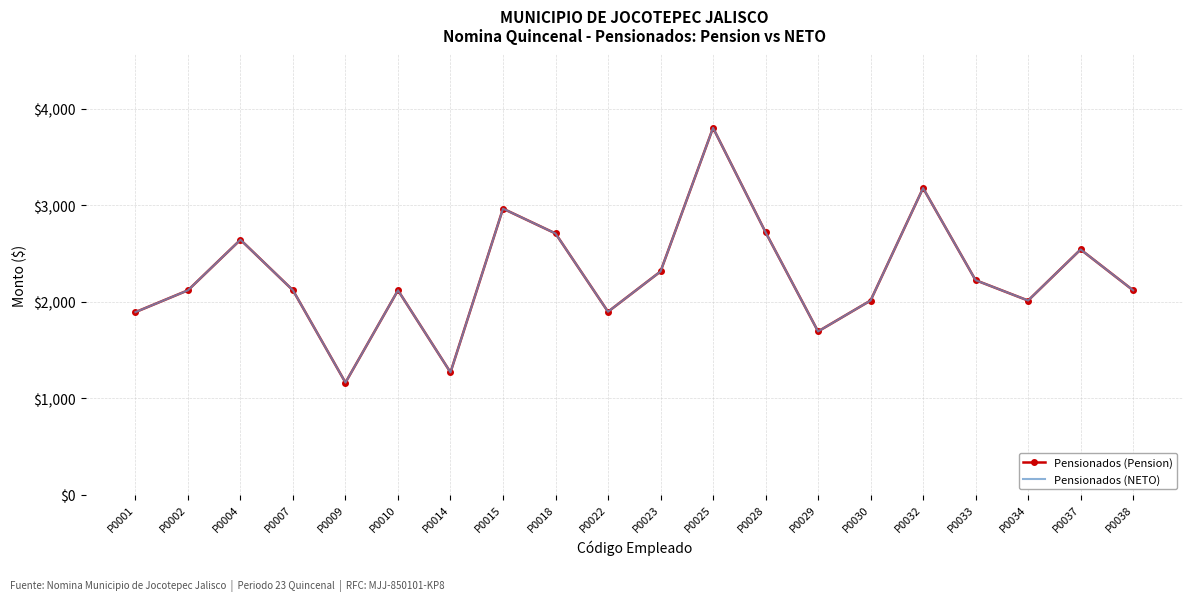

What is the value of the Pensionados (Pension) point at the 4th from the left?

2117